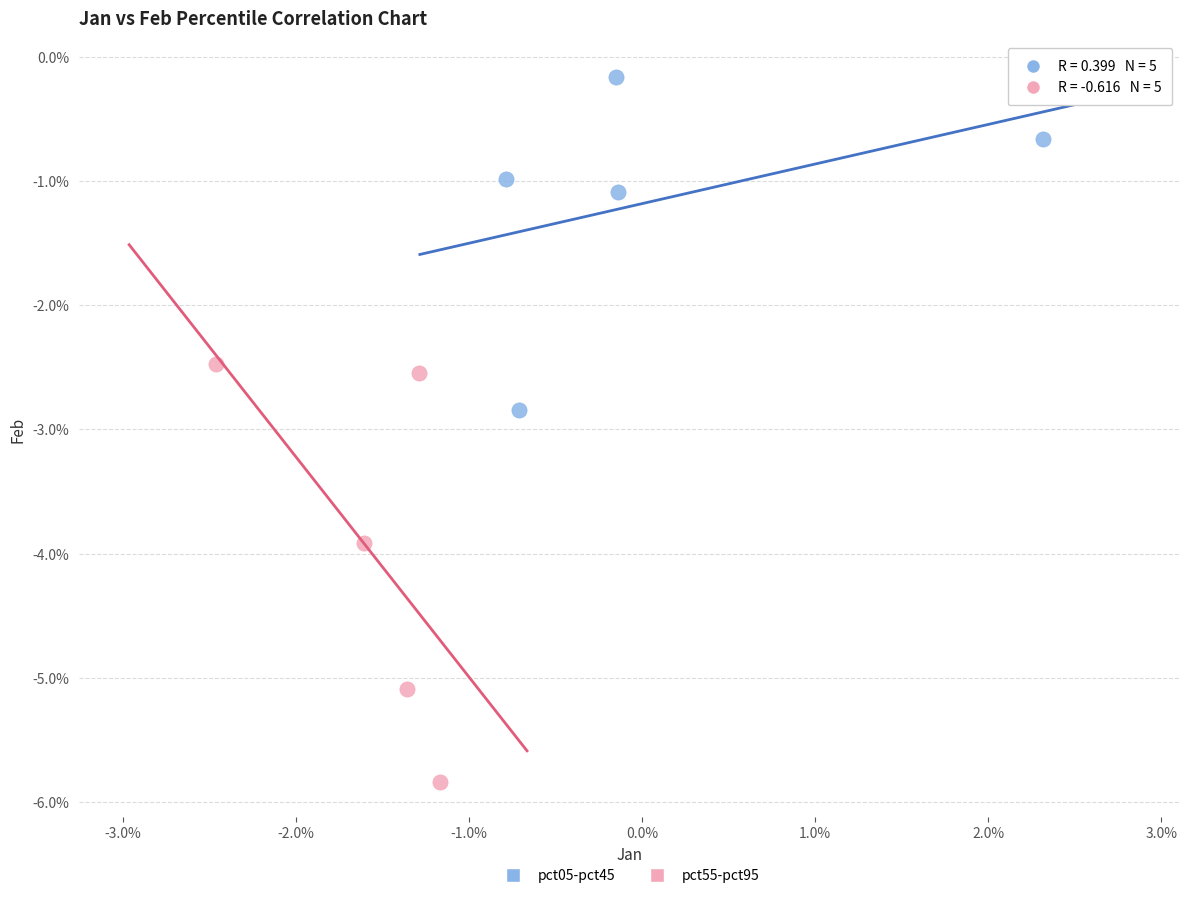

Which series has the largest Y range (max minus min)?

pct55-pct95